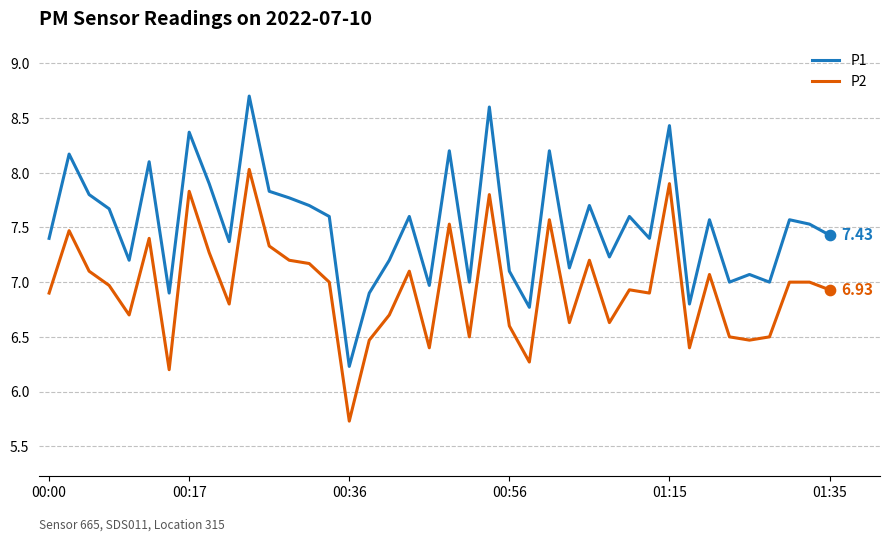

Which series has the largest range (max minus min)?

P1